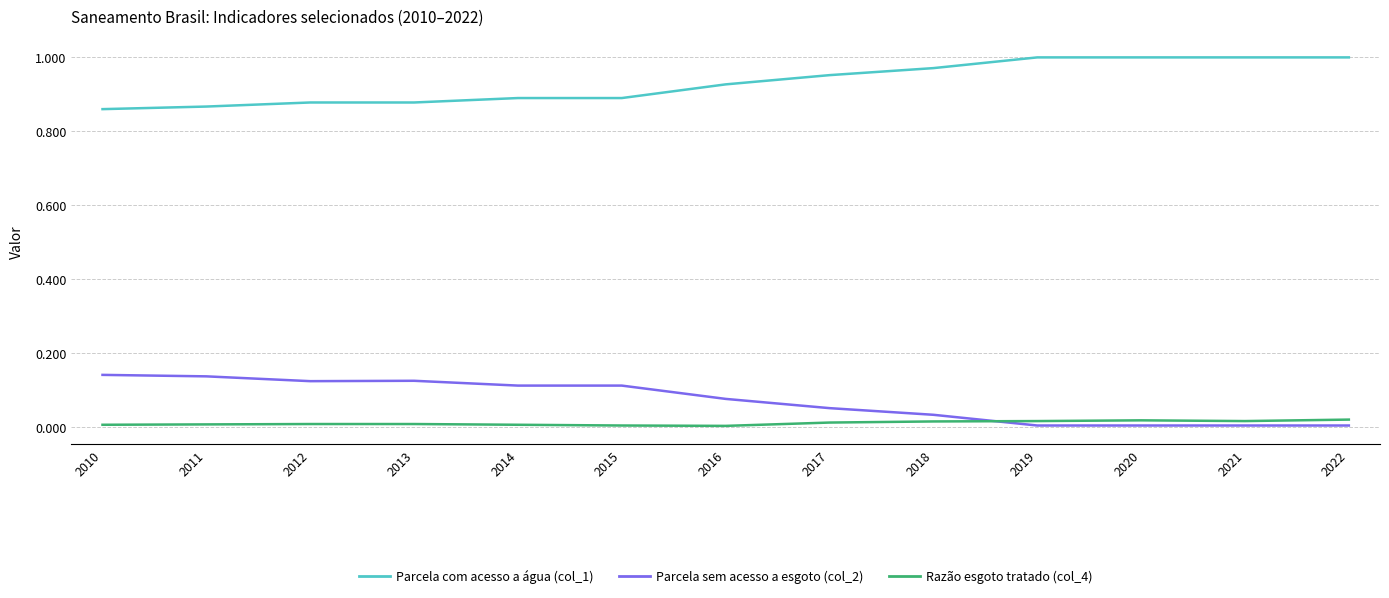

How many distinct data groups are displayed?

3